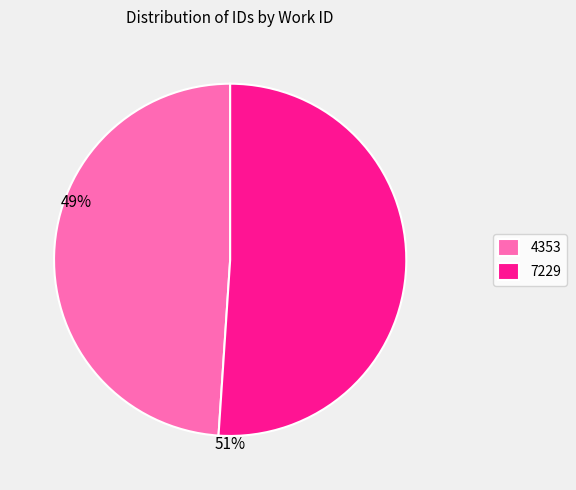

True or false: 7229 accounts for 63% of the total.

False